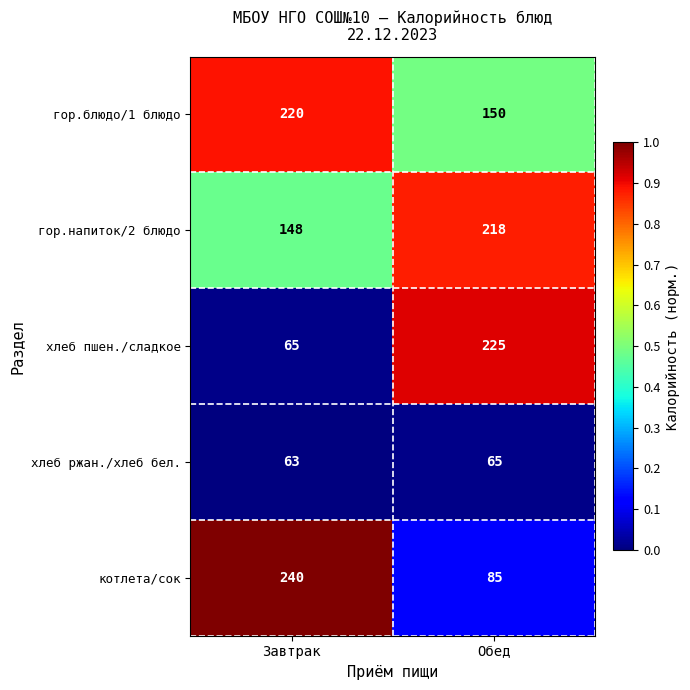

Is it true that гор.напиток/2 блюдо equals 99 at Завтрак?

False